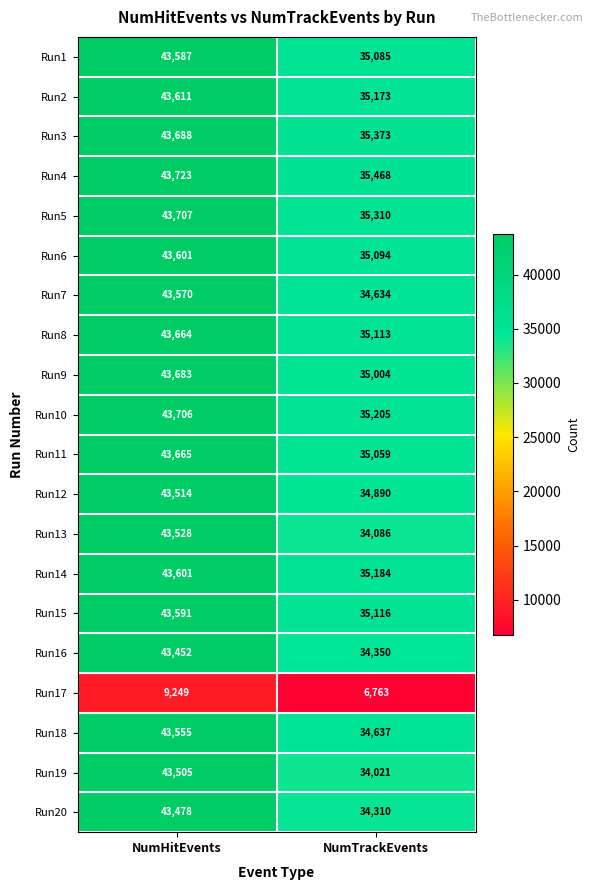

What is the difference between the maximum and minimum values in the Run15 series?

8475